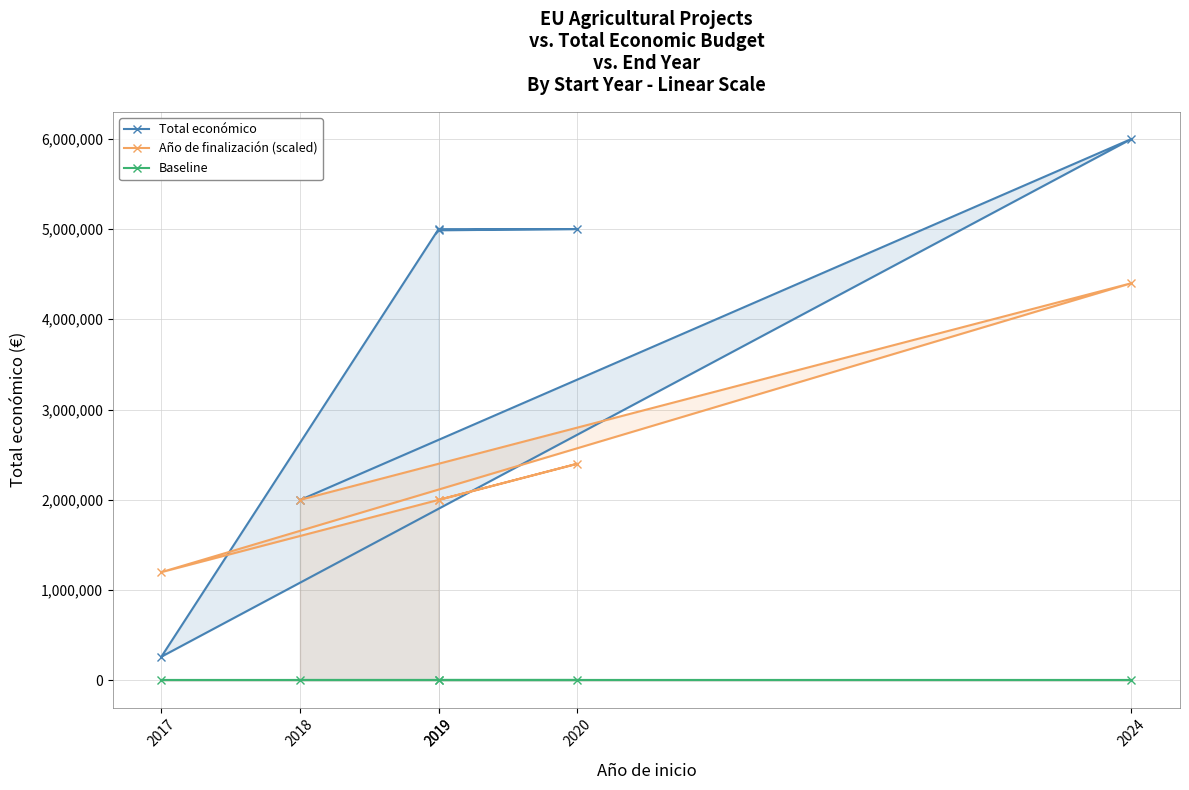

Where is Año de finalización (scaled) nearest to the value 2800000?

2020